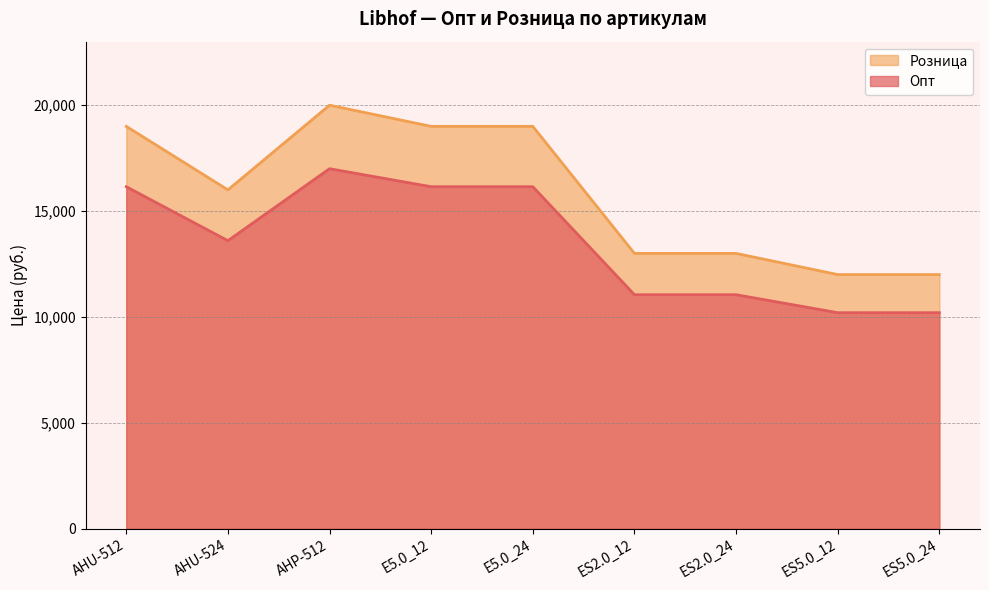

True or false: Опт and Розница cross at least once.

False